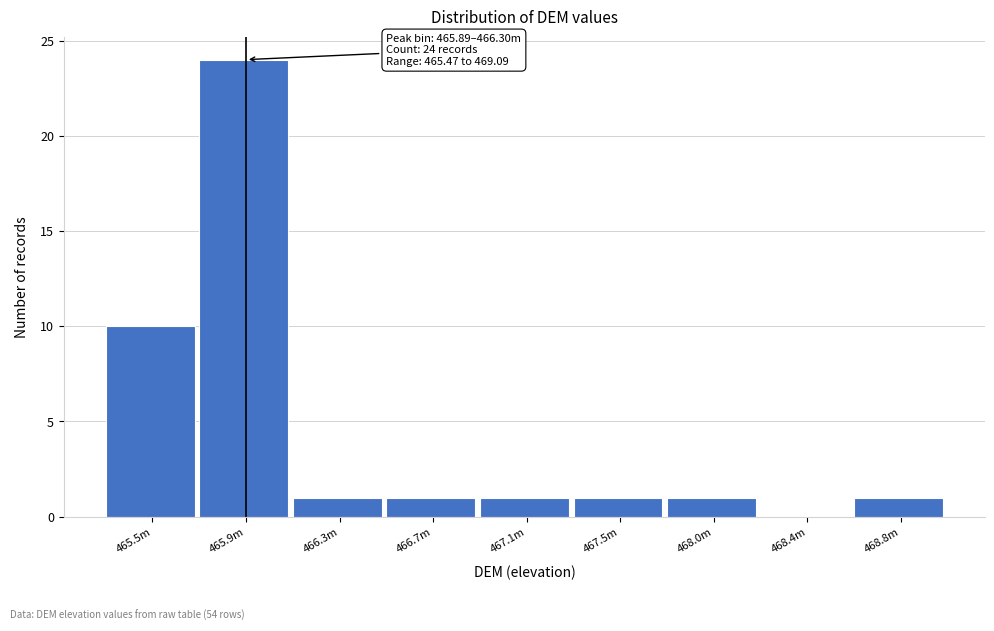

Reading left to right, transcribe all the data shown in this chart.

465.5m=10	465.9m=24	466.3m=1	466.7m=1	467.1m=1	467.5m=1	468.0m=1	468.4m=0	468.8m=1